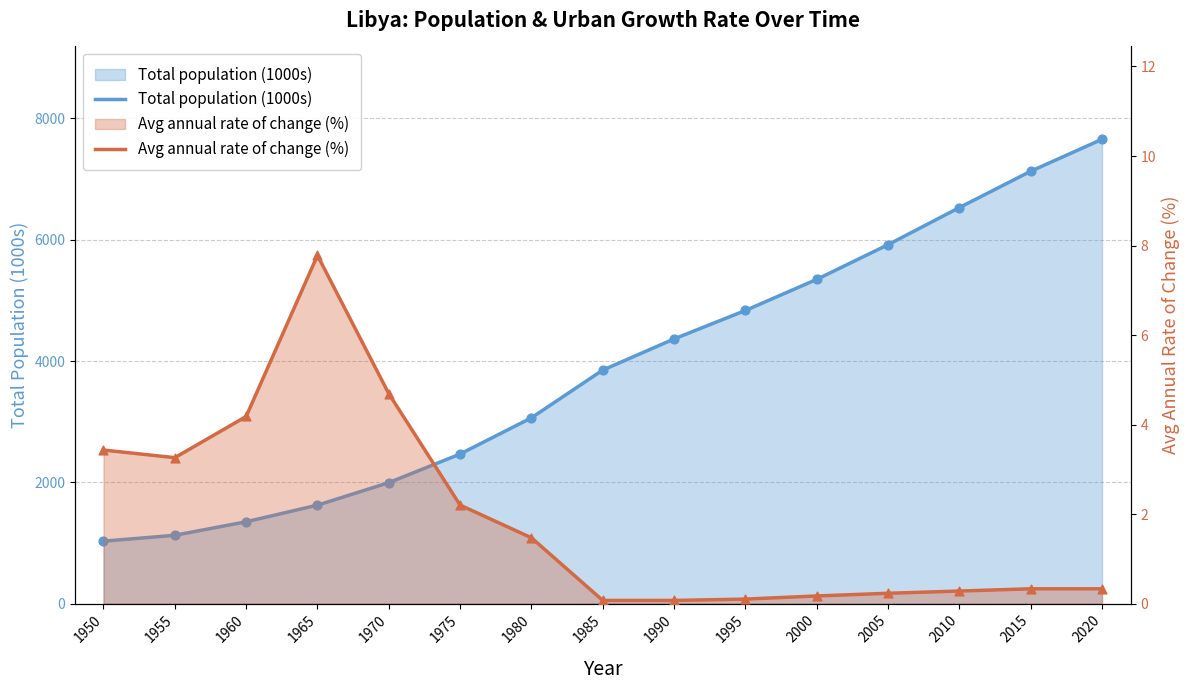

At which category is the sum across all series the highest?

2020